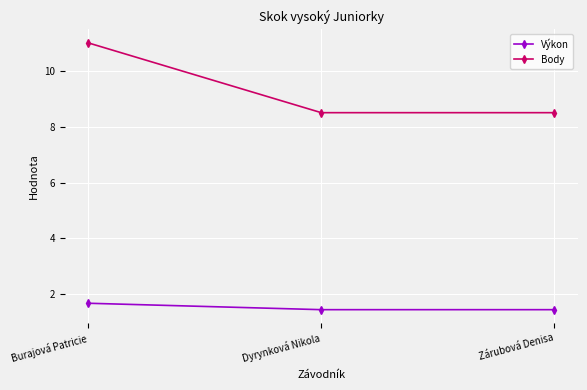

What are all the series names shown in the legend?

Výkon, Body